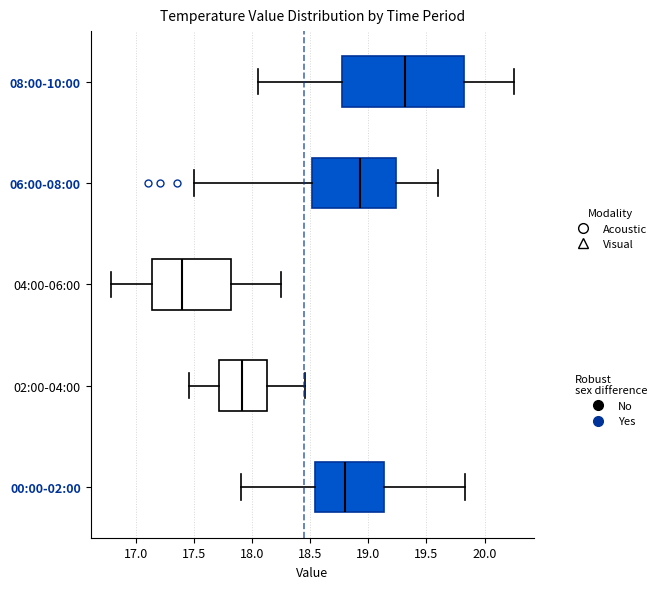

Which box has the furthest to the left median line?

04:00-06:00